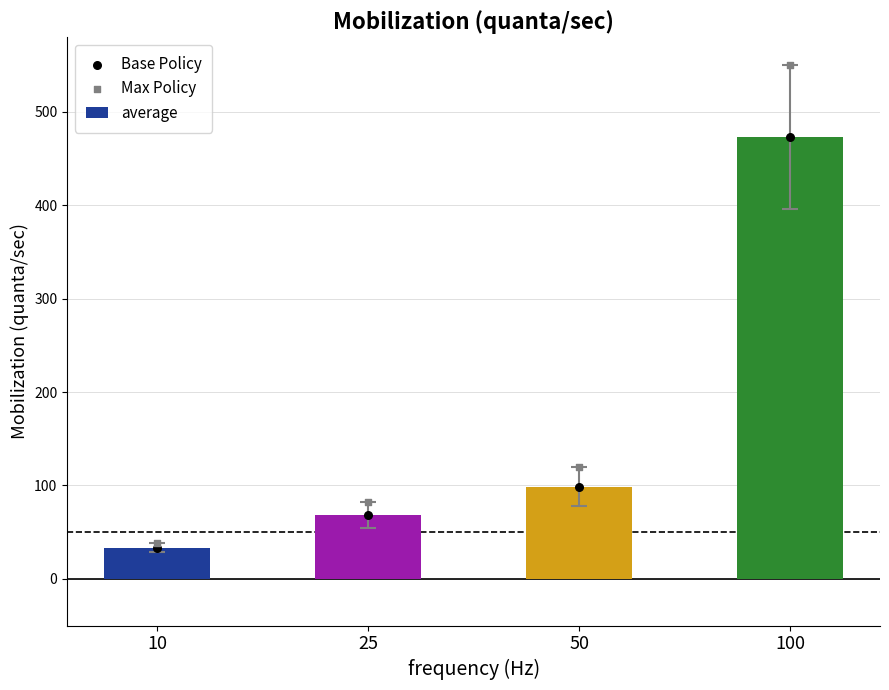

Is the value of average at 50 greater than the value of Base Policy at 10?

Yes